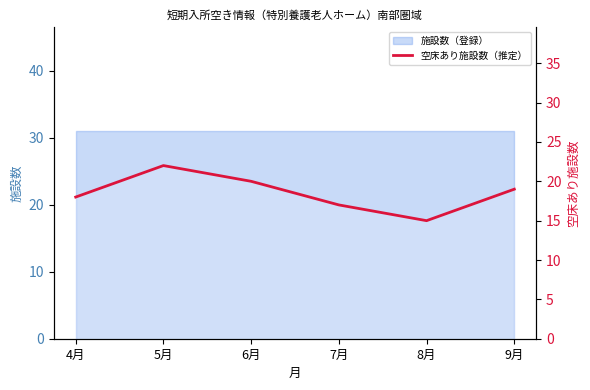

True or false: there are more than 1 points higher than both neighbors.

False